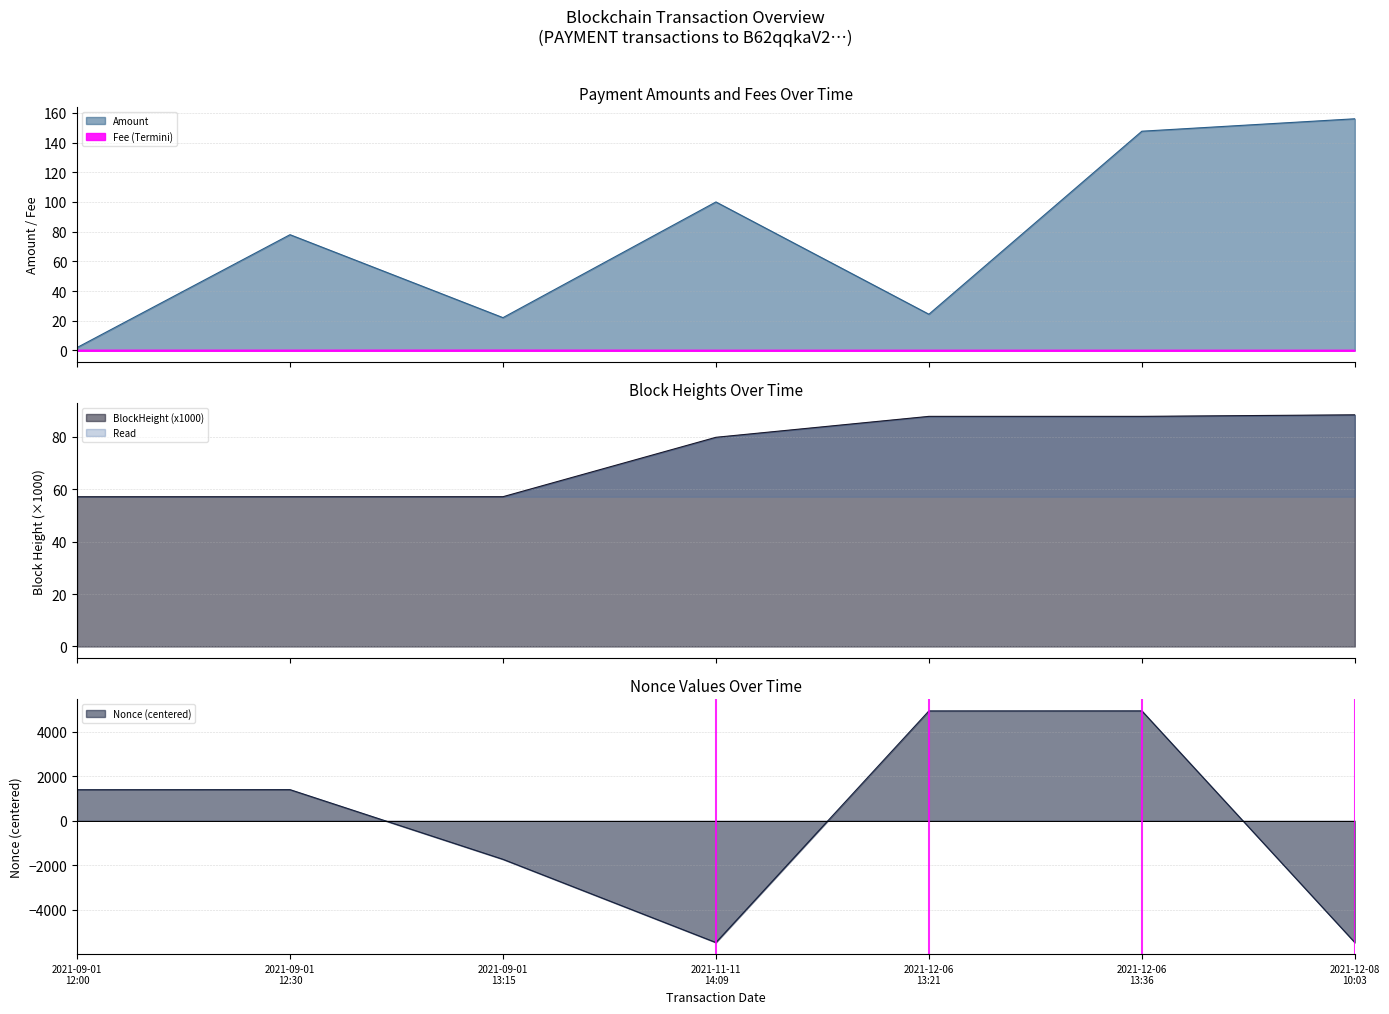

At 2021-12-06 13:36, list the series in order from smallest to largest.

Fee, BlockHeight, Amount, Nonce